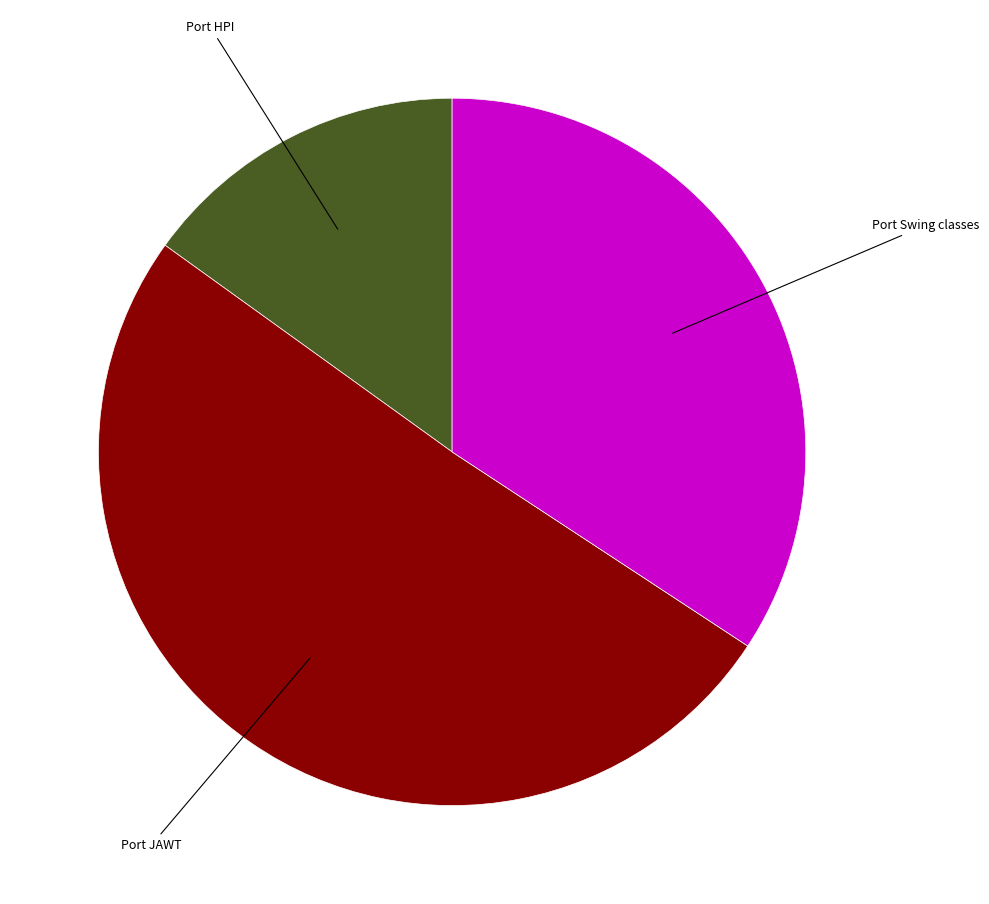

Is there a majority slice in this chart?

Yes